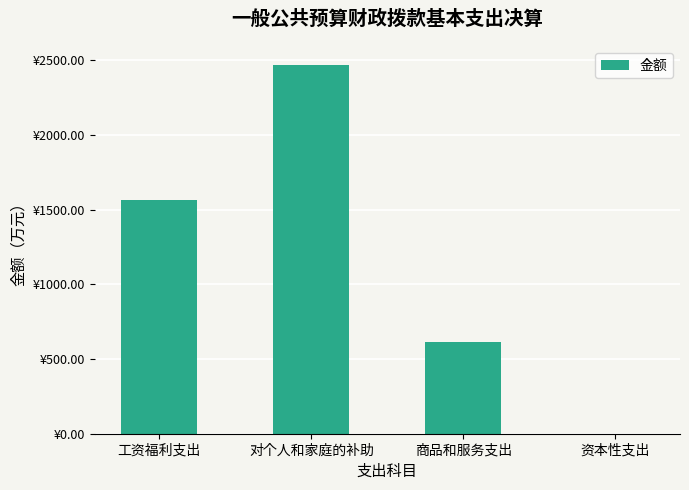

What is the difference between the values at 资本性支出 and 工资福利支出?

1563.2